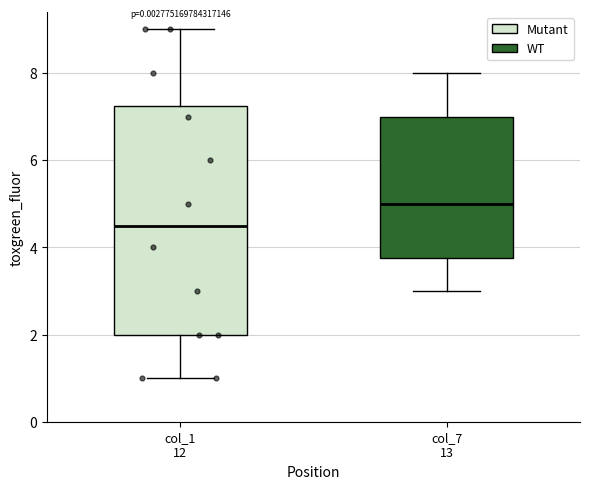

Where is the upper edge of the box for col_1 12 on the y-axis? The values are not printed on the chart, so give them approximately, as read against the axis.

7.2